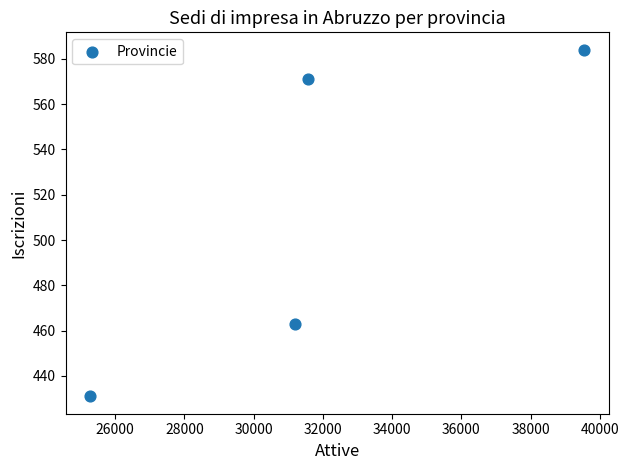

What Y value in the scatter plot is closest to 507?

463